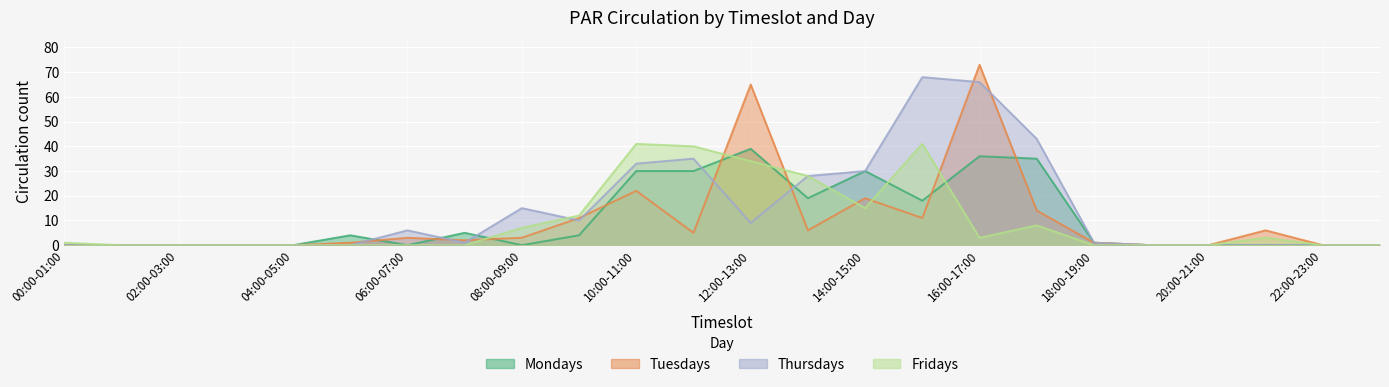

At 17:00-18:00, list the series in order from smallest to largest.

Fridays, Tuesdays, Mondays, Thursdays